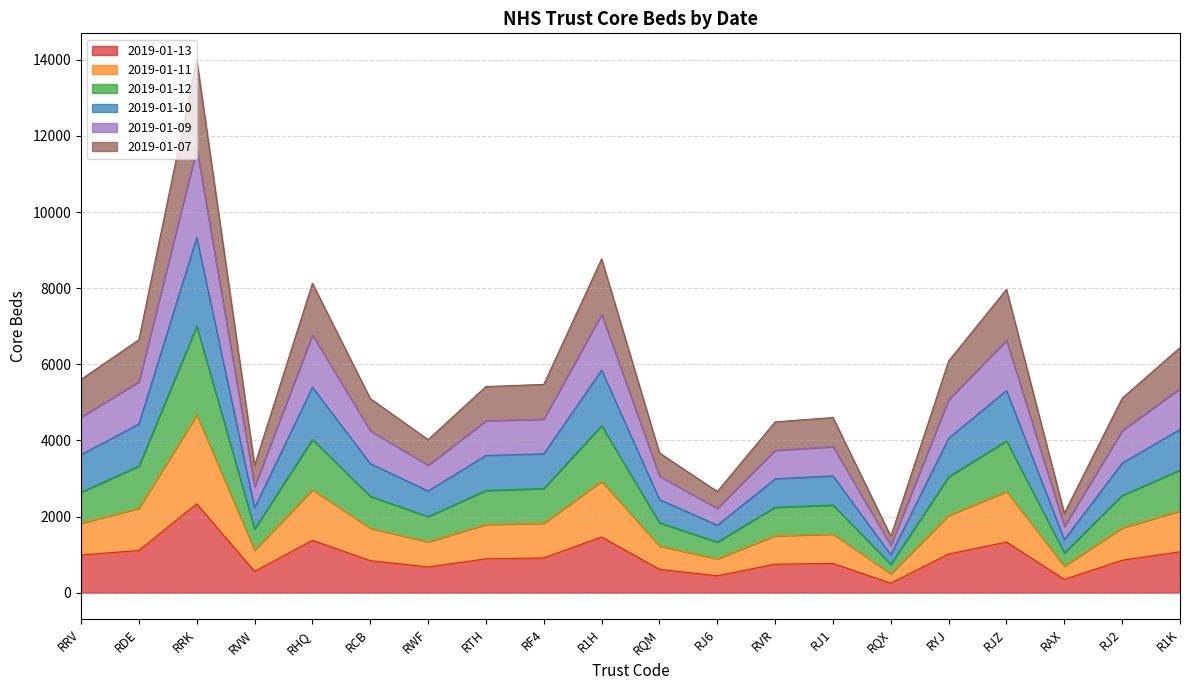

List the series in order of their peak value, highest first.

2019-01-10, 2019-01-09, 2019-01-12, 2019-01-11, 2019-01-07, 2019-01-13